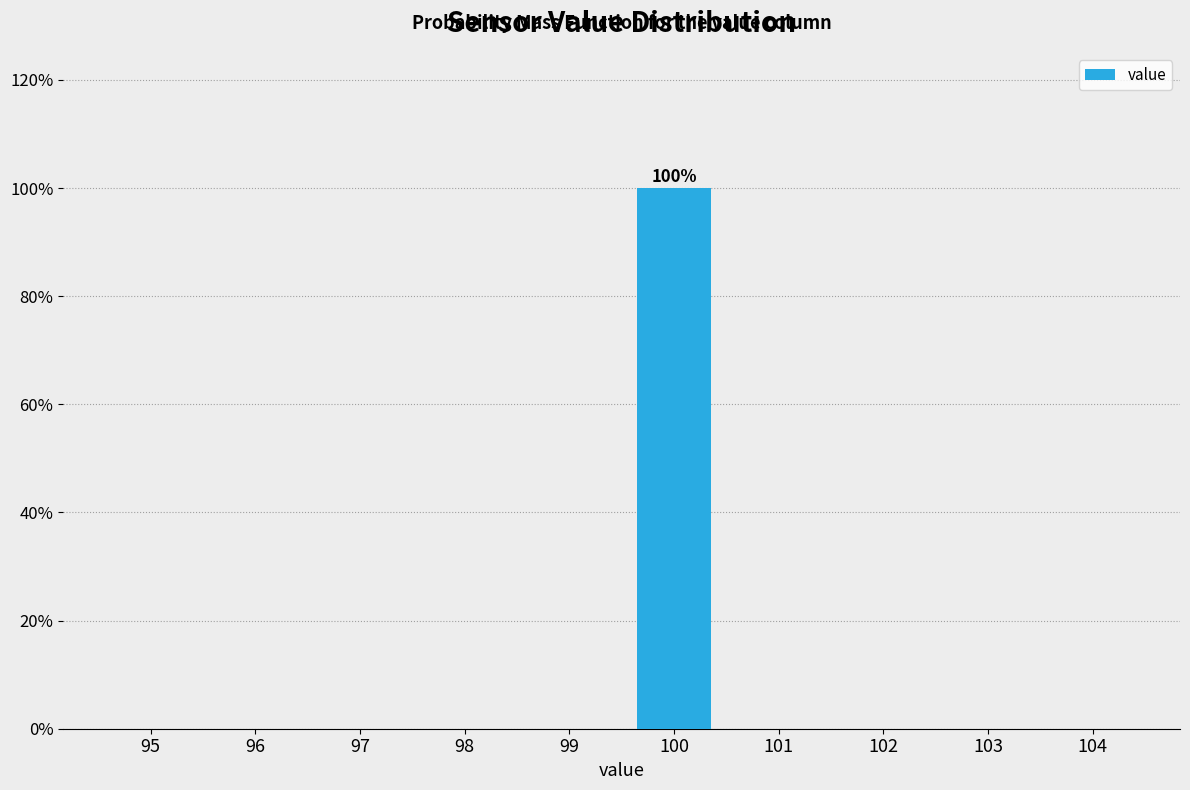

Reading left to right, list all the values displayed in this chart.

95=0	96=0	97=0	98=0	99=0	100=100	101=0	102=0	103=0	104=0